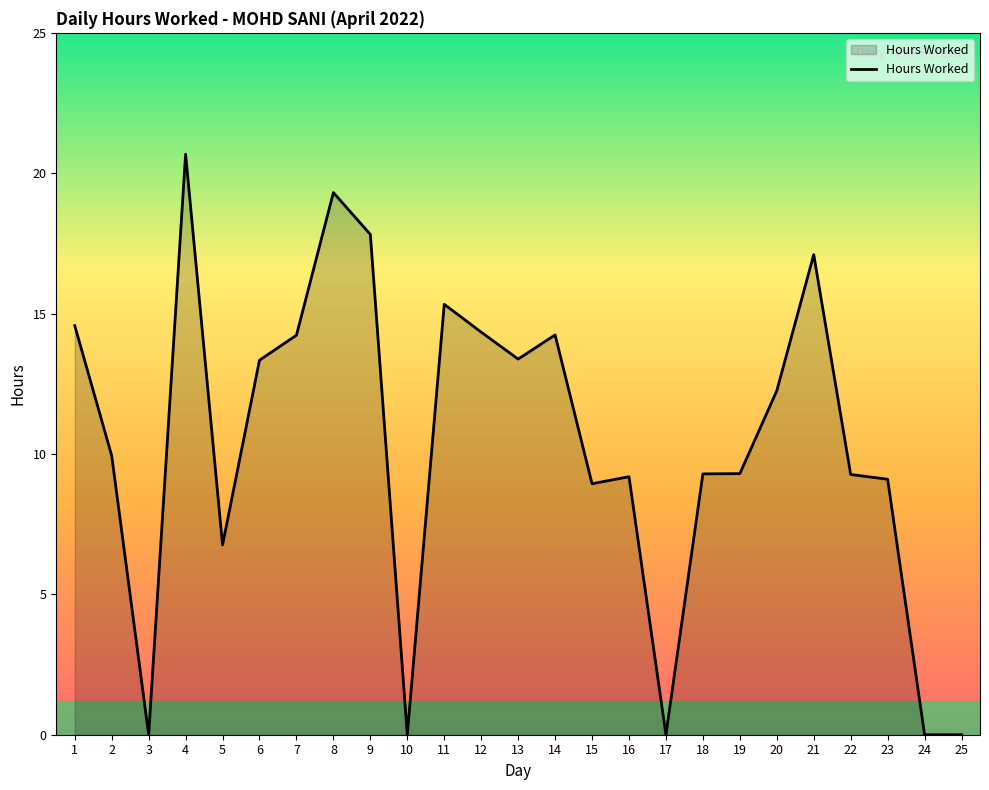

What is the difference between the values at 16 and 17?

9.2